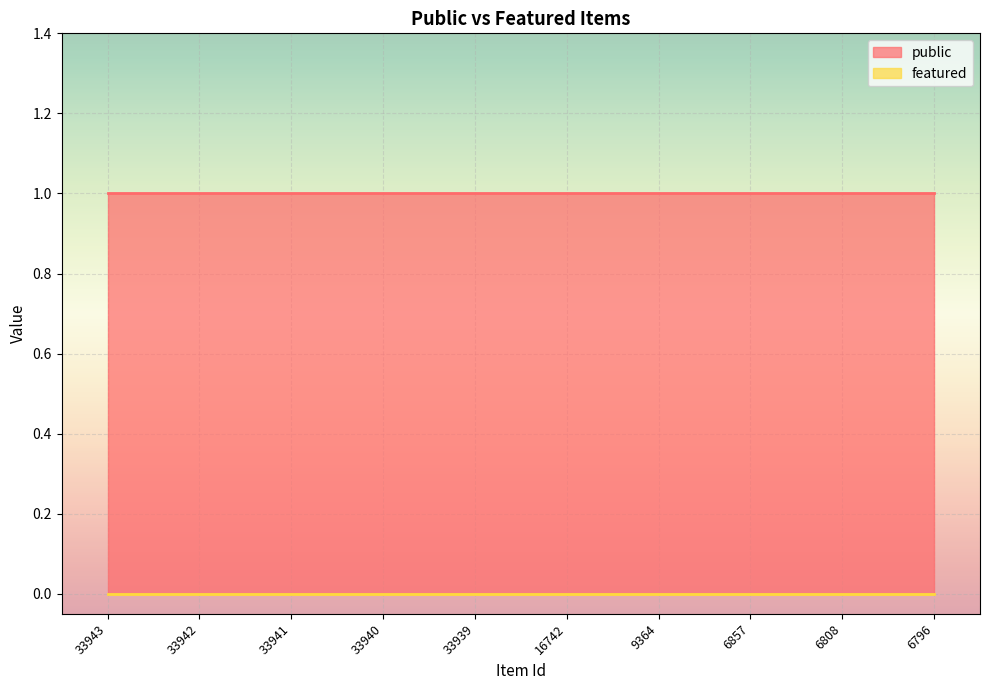

At which category is the sum across all series the highest?

33943